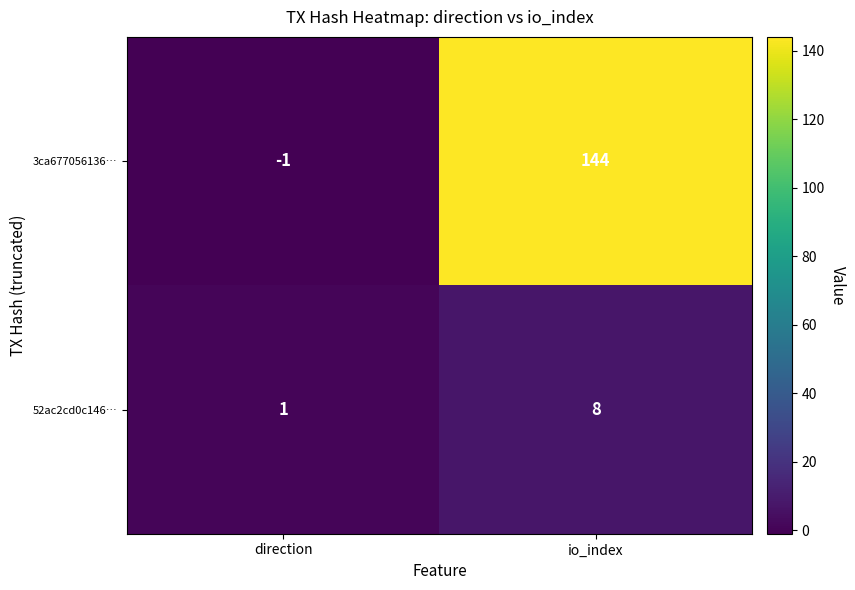

Count the number of data series in this chart.

2